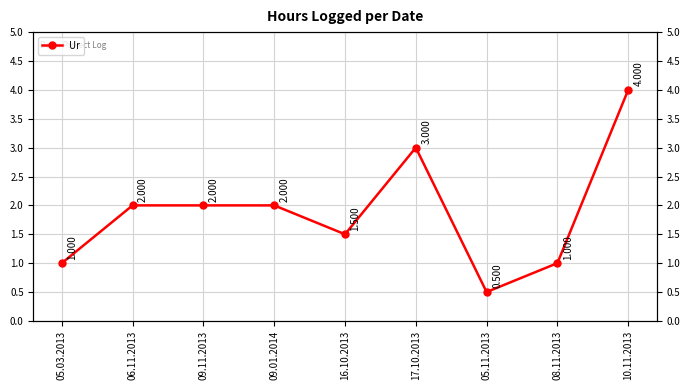

Where is the first local minimum?

16.10.2013